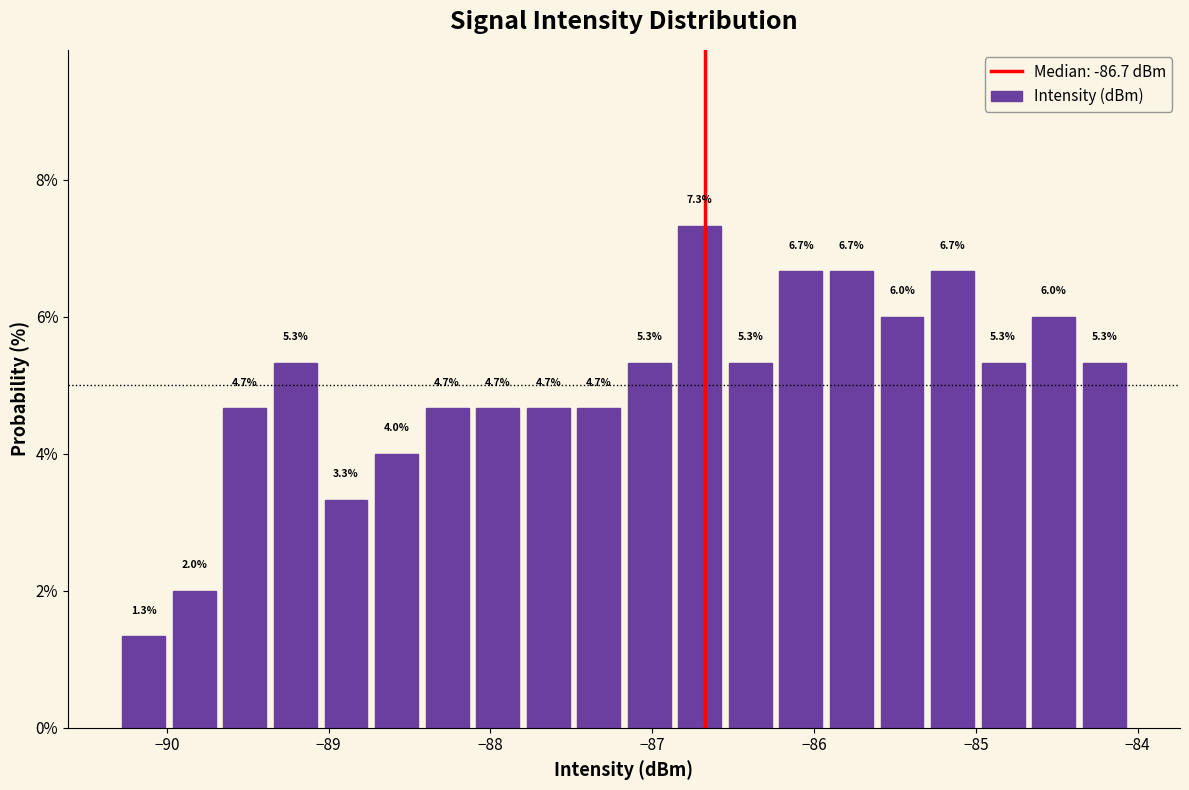

Around what value on the x-axis is the tallest bar? Give the approximate position of its centre, as read against the axis.

-86.7